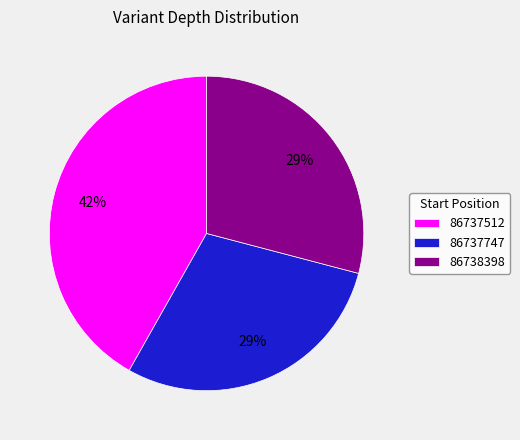

Combined, do 86737512 and 86738398 account for over 50%?

Yes